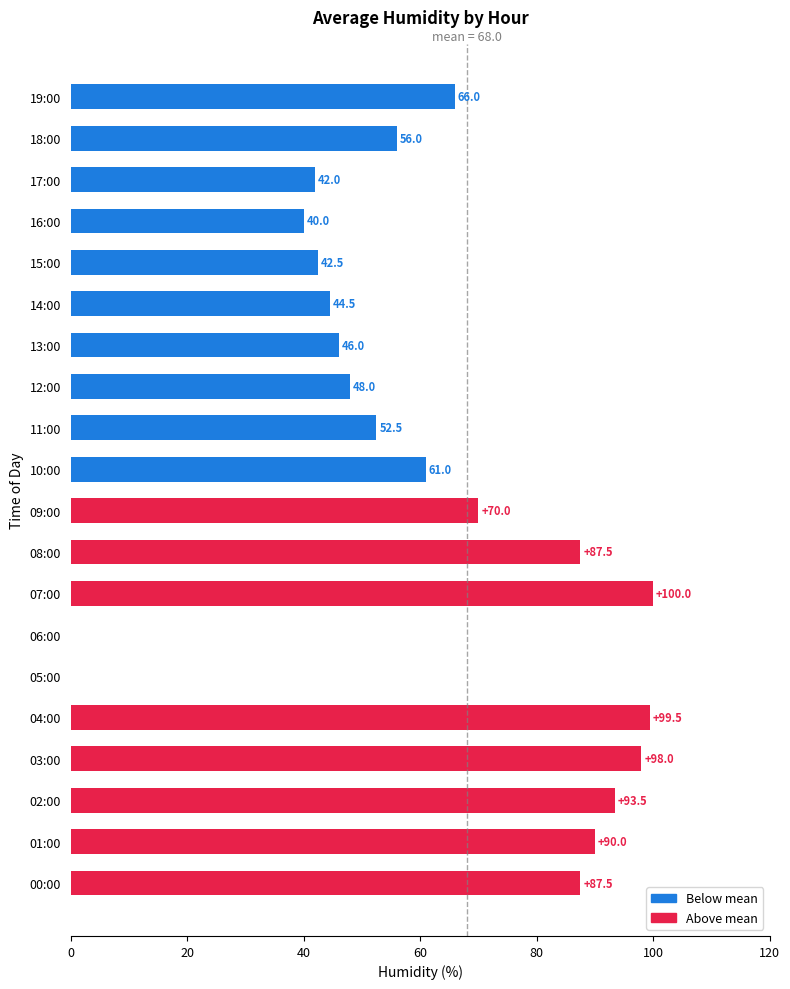

The value at 19:00 is 66.0. True or false?

True